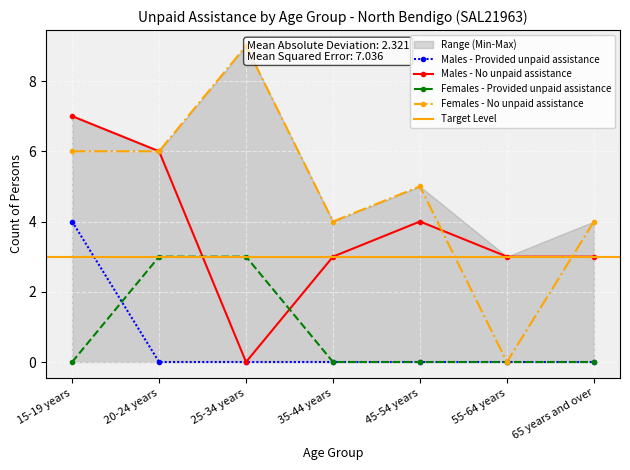

What is the highest value of the Males - Provided unpaid assistance series?

4